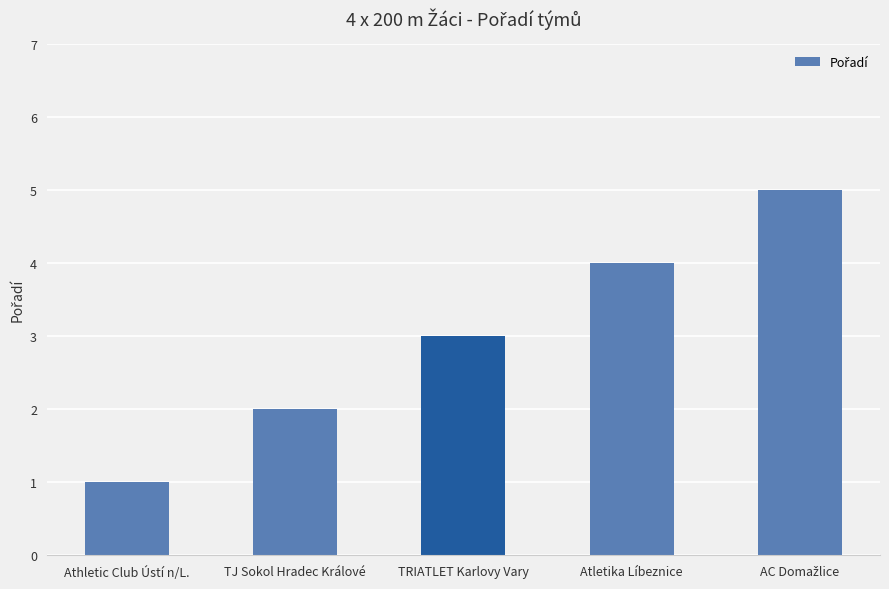

Between Athletic Club Ústí n/L. and TJ Sokol Hradec Králové, which is larger?

TJ Sokol Hradec Králové